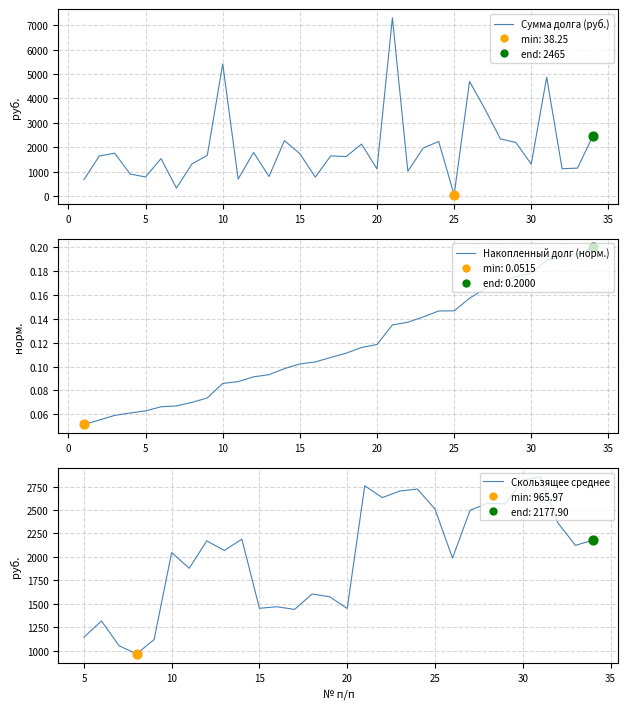

Which has a higher value, 6 or 15?

15